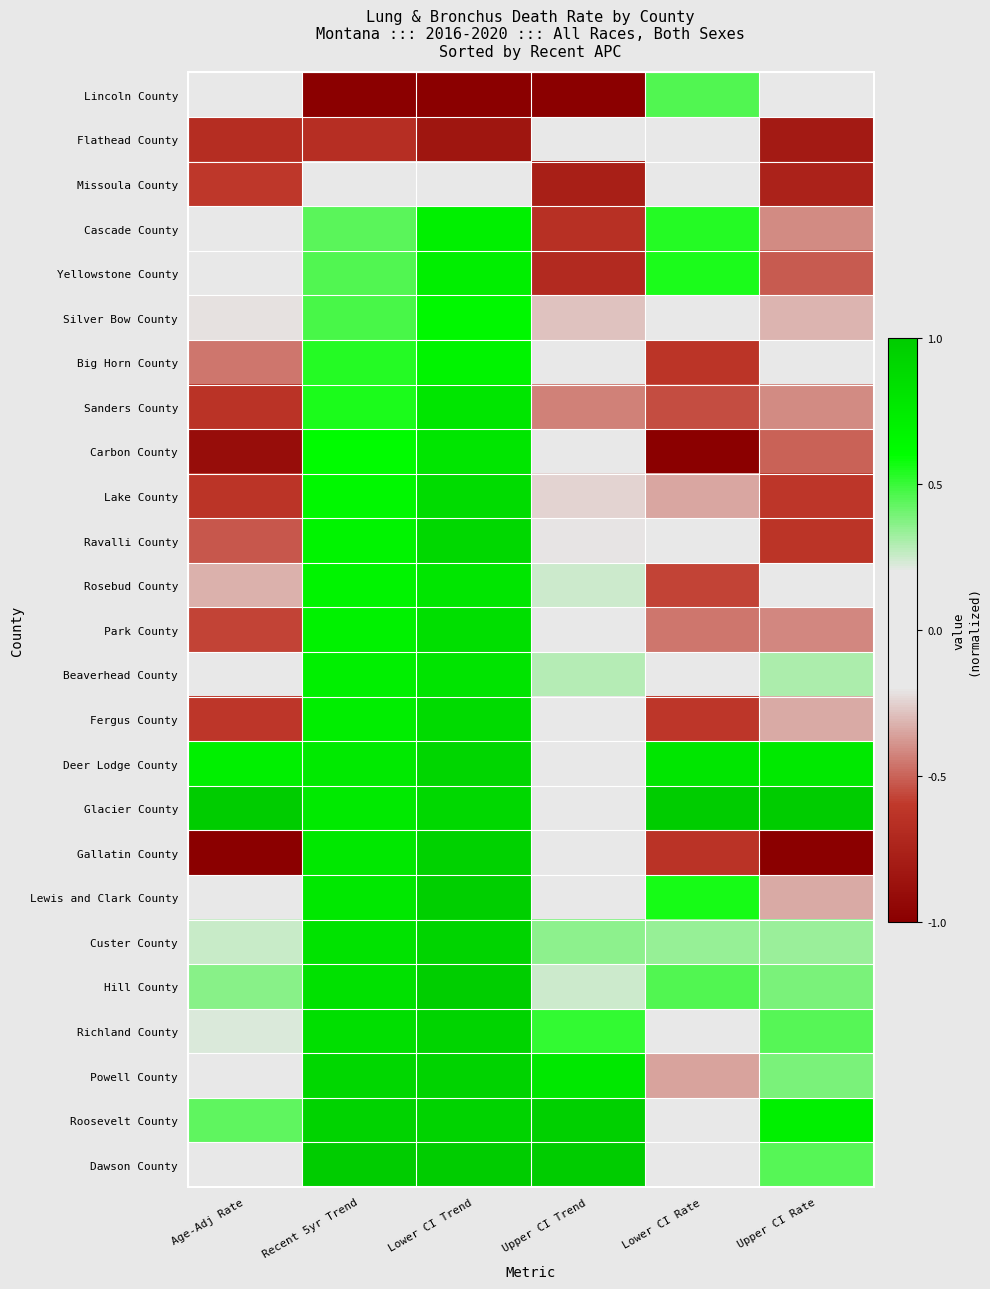

Reading left to right, list all the values displayed in this chart.

Lincoln County: Age-Adj Rate=0.1	Recent 5yr Trend=-1.0	Lower CI Trend=-1.0	Upper CI Trend=-1.0	Lower CI Rate=0.5	Upper CI Rate=-0.1
Flathead County: Age-Adj Rate=-0.7	Recent 5yr Trend=-0.7	Lower CI Trend=-0.8	Upper CI Trend=0.1	Lower CI Rate=-0.2	Upper CI Rate=-0.8
Missoula County: Age-Adj Rate=-0.6	Recent 5yr Trend=-0.1	Lower CI Trend=0.1	Upper CI Trend=-0.8	Lower CI Rate=-0.1	Upper CI Rate=-0.8
Cascade County: Age-Adj Rate=-0.1	Recent 5yr Trend=0.4	Lower CI Trend=0.7	Upper CI Trend=-0.7	Lower CI Rate=0.5	Upper CI Rate=-0.4
Yellowstone County: Age-Adj Rate=-0.2	Recent 5yr Trend=0.5	Lower CI Trend=0.7	Upper CI Trend=-0.7	Lower CI Rate=0.6	Upper CI Rate=-0.5
Silver Bow County: Age-Adj Rate=-0.2	Recent 5yr Trend=0.5	Lower CI Trend=0.7	Upper CI Trend=-0.3	Lower CI Rate=0.2	Upper CI Rate=-0.3
Big Horn County: Age-Adj Rate=-0.5	Recent 5yr Trend=0.5	Lower CI Trend=0.7	Upper CI Trend=-0.1	Lower CI Rate=-0.6	Upper CI Rate=-0.1
Sanders County: Age-Adj Rate=-0.6	Recent 5yr Trend=0.5	Lower CI Trend=0.8	Upper CI Trend=-0.4	Lower CI Rate=-0.6	Upper CI Rate=-0.4
Carbon County: Age-Adj Rate=-0.9	Recent 5yr Trend=0.6	Lower CI Trend=0.8	Upper CI Trend=-0.1	Lower CI Rate=-1.0	Upper CI Rate=-0.5
Lake County: Age-Adj Rate=-0.6	Recent 5yr Trend=0.7	Lower CI Trend=0.9	Upper CI Trend=-0.2	Lower CI Rate=-0.3	Upper CI Rate=-0.6
Ravalli County: Age-Adj Rate=-0.5	Recent 5yr Trend=0.7	Lower CI Trend=0.9	Upper CI Trend=-0.2	Lower CI Rate=-0.1	Upper CI Rate=-0.6
Rosebud County: Age-Adj Rate=-0.3	Recent 5yr Trend=0.7	Lower CI Trend=0.8	Upper CI Trend=0.2	Lower CI Rate=-0.6	Upper CI Rate=0.1
Park County: Age-Adj Rate=-0.6	Recent 5yr Trend=0.7	Lower CI Trend=0.9	Upper CI Trend=0.1	Lower CI Rate=-0.5	Upper CI Rate=-0.4
Beaverhead County: Age-Adj Rate=0.1	Recent 5yr Trend=0.7	Lower CI Trend=0.8	Upper CI Trend=0.3	Lower CI Rate=-0.0	Upper CI Rate=0.3
Fergus County: Age-Adj Rate=-0.6	Recent 5yr Trend=0.7	Lower CI Trend=0.9	Upper CI Trend=0.1	Lower CI Rate=-0.6	Upper CI Rate=-0.3
Deer Lodge County: Age-Adj Rate=0.7	Recent 5yr Trend=0.8	Lower CI Trend=0.9	Upper CI Trend=0.1	Lower CI Rate=0.8	Upper CI Rate=0.8
Glacier County: Age-Adj Rate=1.0	Recent 5yr Trend=0.8	Lower CI Trend=0.9	Upper CI Trend=0.2	Lower CI Rate=1.0	Upper CI Rate=1.0
Gallatin County: Age-Adj Rate=-1.0	Recent 5yr Trend=0.8	Lower CI Trend=1.0	Upper CI Trend=0.1	Lower CI Rate=-0.6	Upper CI Rate=-1.0
Lewis and Clark County: Age-Adj Rate=-0.1	Recent 5yr Trend=0.8	Lower CI Trend=1.0	Upper CI Trend=-0.0	Lower CI Rate=0.6	Upper CI Rate=-0.3
Custer County: Age-Adj Rate=0.3	Recent 5yr Trend=0.8	Lower CI Trend=0.9	Upper CI Trend=0.4	Lower CI Rate=0.3	Upper CI Rate=0.3
Hill County: Age-Adj Rate=0.4	Recent 5yr Trend=0.8	Lower CI Trend=1.0	Upper CI Trend=0.2	Lower CI Rate=0.5	Upper CI Rate=0.4
Richland County: Age-Adj Rate=0.2	Recent 5yr Trend=0.8	Lower CI Trend=0.9	Upper CI Trend=0.5	Lower CI Rate=0.1	Upper CI Rate=0.5
Powell County: Age-Adj Rate=-0.1	Recent 5yr Trend=0.9	Lower CI Trend=0.9	Upper CI Trend=0.8	Lower CI Rate=-0.4	Upper CI Rate=0.4
Roosevelt County: Age-Adj Rate=0.4	Recent 5yr Trend=0.9	Lower CI Trend=0.9	Upper CI Trend=1.0	Lower CI Rate=0.2	Upper CI Rate=0.7
Dawson County: Age-Adj Rate=0.2	Recent 5yr Trend=1.0	Lower CI Trend=1.0	Upper CI Trend=1.0	Lower CI Rate=0.1	Upper CI Rate=0.4